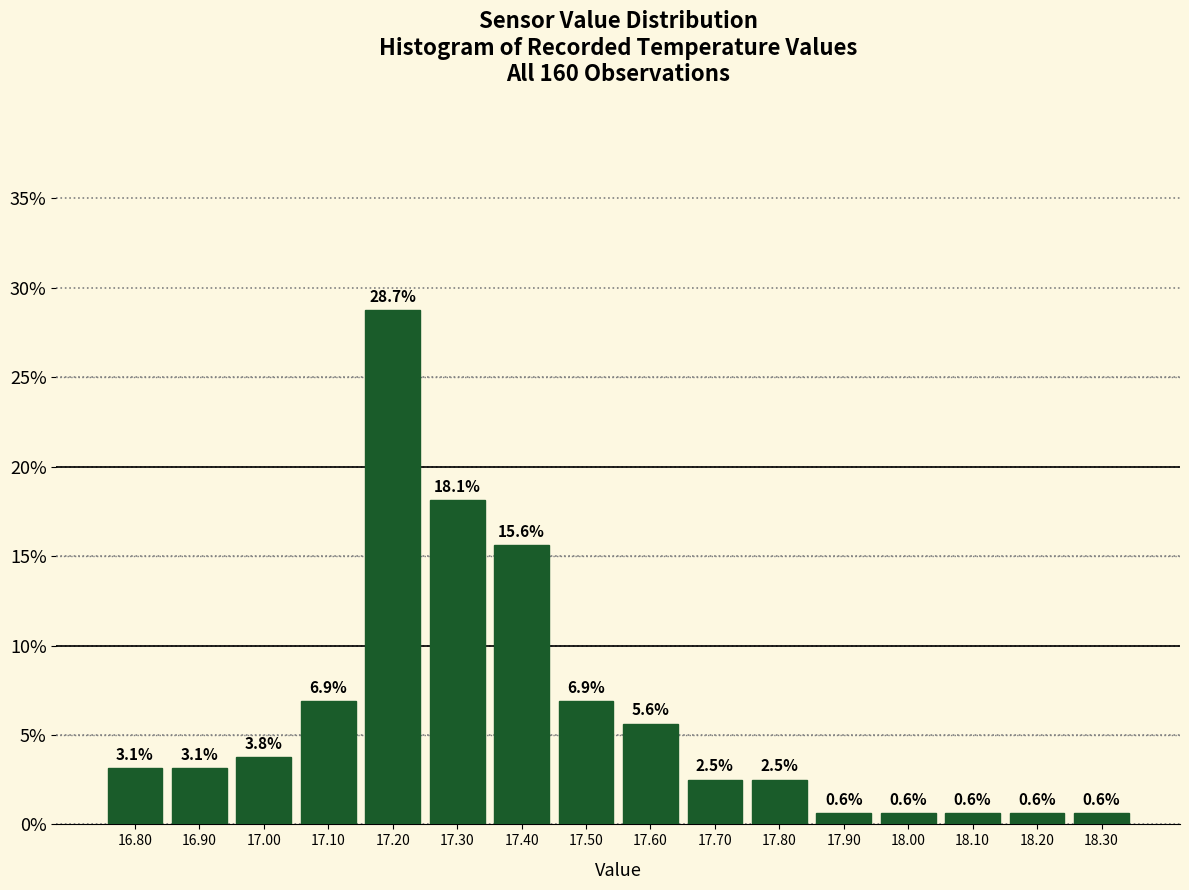

Which range on the x-axis has the tallest bar?

17.15 to 17.25